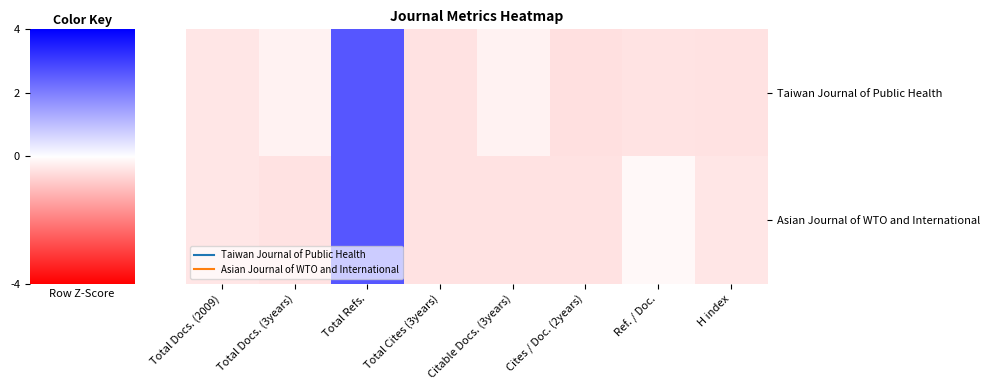

Between Total Cites (3years) and H index, which series saw the biggest shift?

Asian Journal of WTO and International